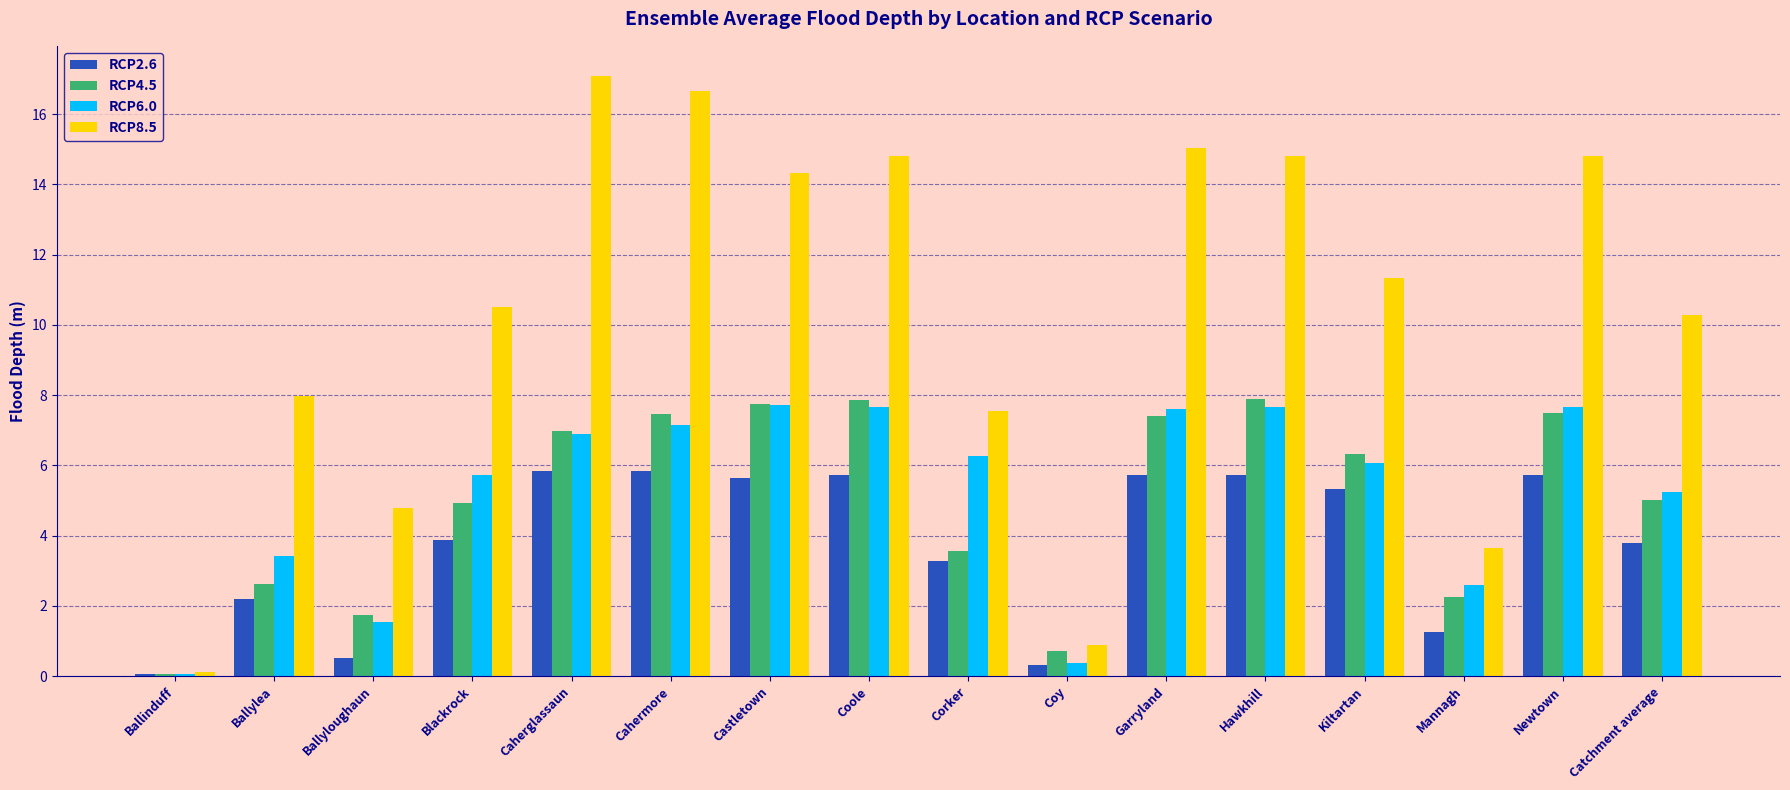

Which series has the largest total across all categories?

RCP8.5